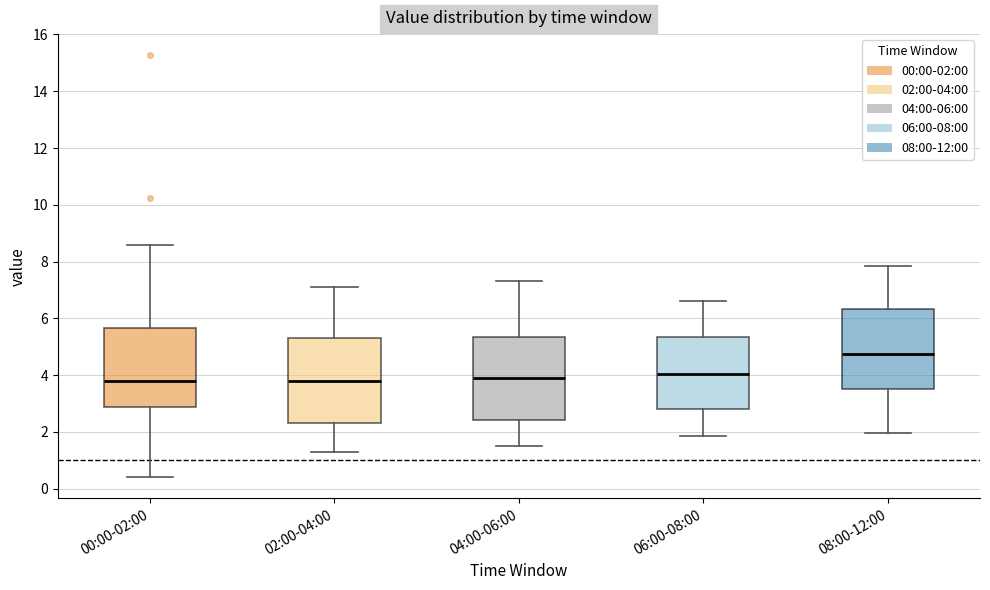

Reading left to right, read every box against the y-axis: the position of its median line, the range the box covers, and the ends of its whiskers. The values are not printed on the chart, so give them approximately, as read against the axis.

00:00-02:00: median 3.8, box 2.8 to 5.6, whiskers 0.4 to 8.6
02:00-04:00: median 3.8, box 2.4 to 5.4, whiskers 1.4 to 7.2
04:00-06:00: median 4.0, box 2.4 to 5.4, whiskers 1.6 to 7.4
06:00-08:00: median 4.0, box 2.8 to 5.4, whiskers 1.8 to 6.6
08:00-12:00: median 4.8, box 3.6 to 6.4, whiskers 2.0 to 7.8